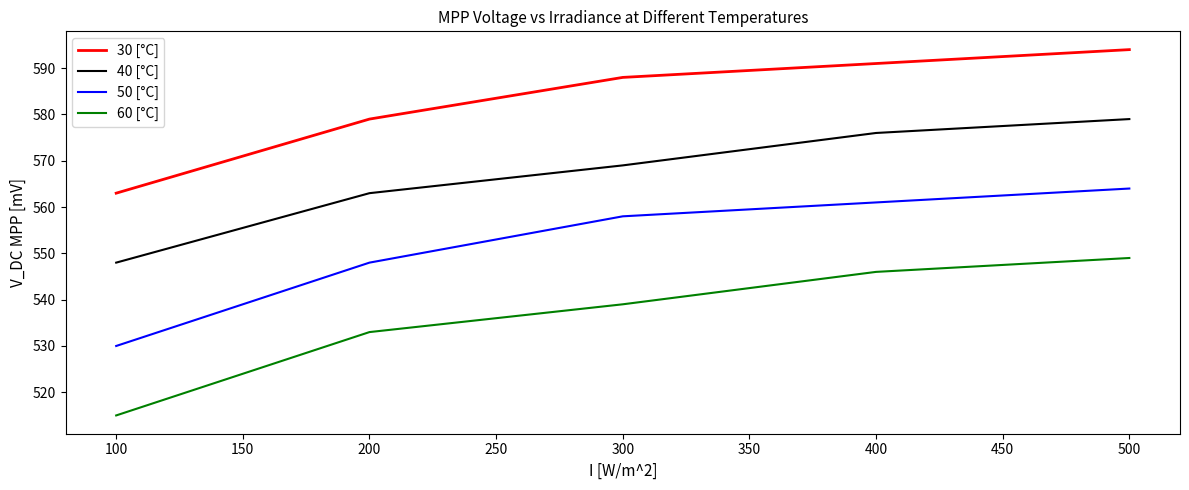

The value of 40 [°C] at 100 is 935. True or false?

False